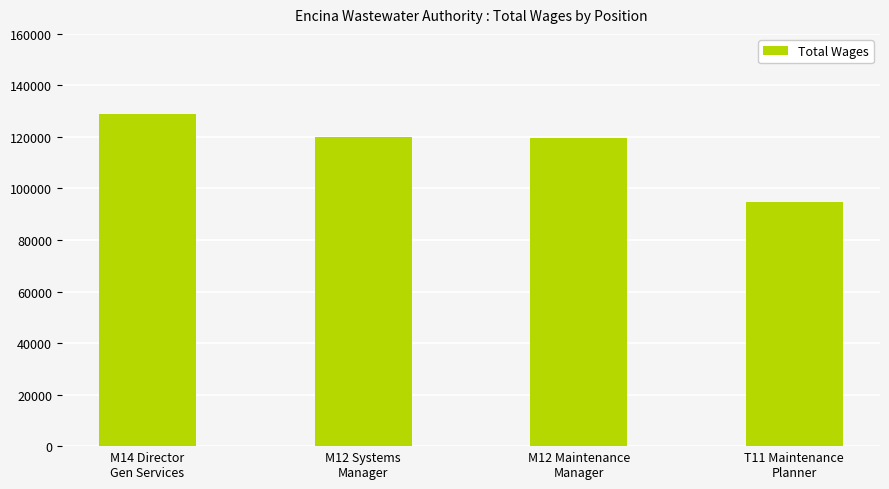

What is the value of the 3rd bar from the left?

119629